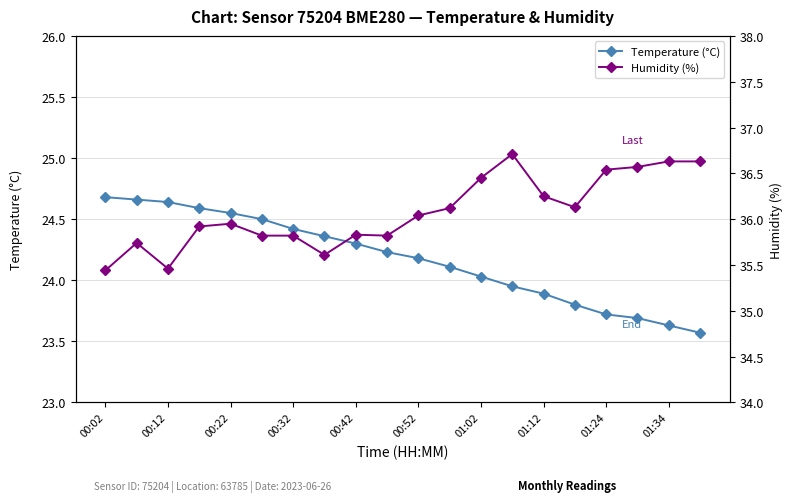

The value of Temperature (°C) at 01:34 is 23.6. True or false?

True